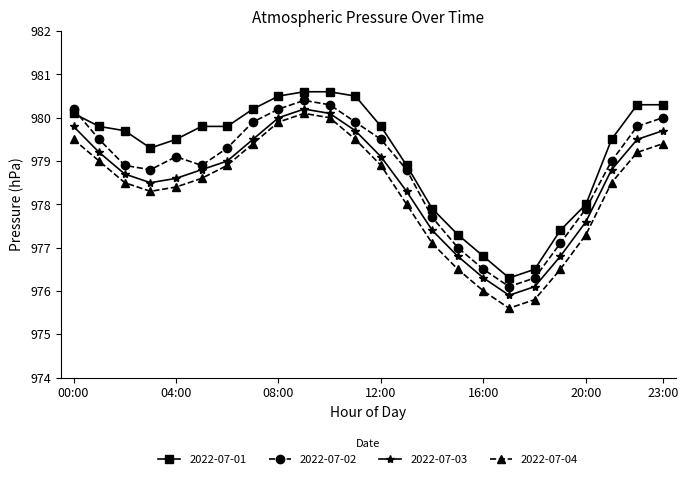

What is the value of the 2022-07-04 point at the 11th from the left?

980.0